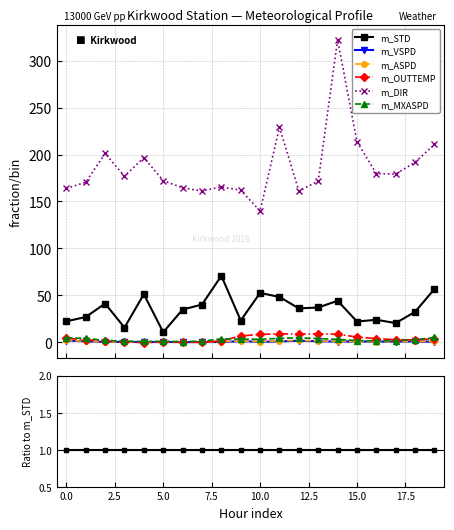

Which series changed the most between 10.0 and 12?

m_DIR